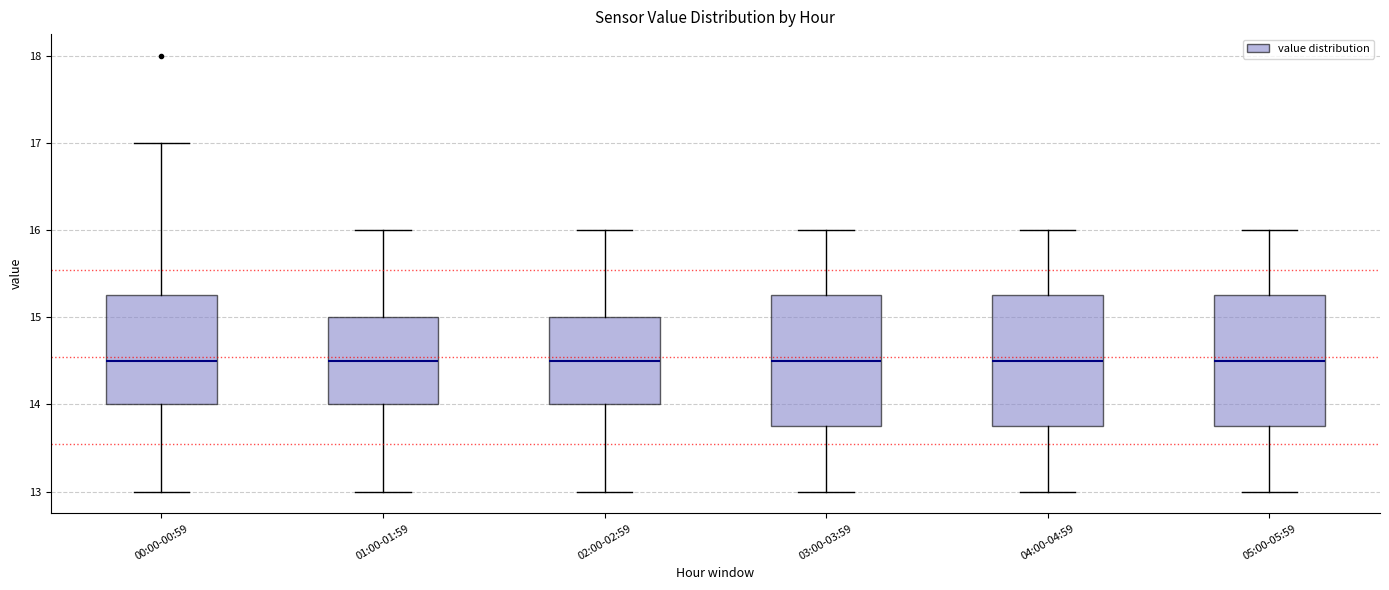

Reading left to right, read every box against the y-axis: the position of its median line, the range the box covers, and the ends of its whiskers. The values are not printed on the chart, so give them approximately, as read against the axis.

00:00-00:59: median 14.5, box 14.0 to 15.3, whiskers 13.0 to 17.0
01:00-01:59: median 14.5, box 14.0 to 15.0, whiskers 13.0 to 16.0
02:00-02:59: median 14.5, box 14.0 to 15.0, whiskers 13.0 to 16.0
03:00-03:59: median 14.5, box 13.8 to 15.3, whiskers 13.0 to 16.0
04:00-04:59: median 14.5, box 13.8 to 15.3, whiskers 13.0 to 16.0
05:00-05:59: median 14.5, box 13.8 to 15.3, whiskers 13.0 to 16.0